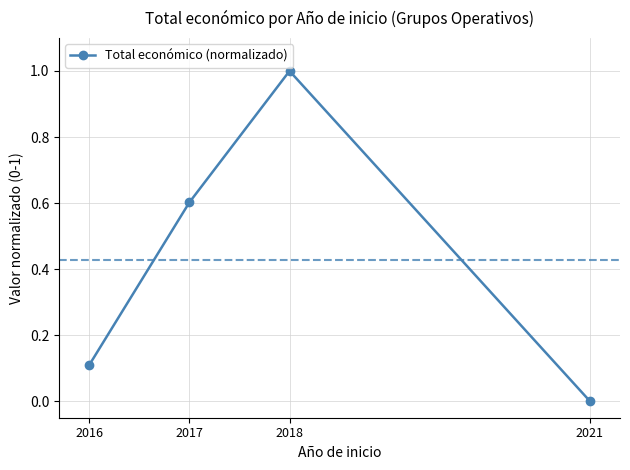

Rank the categories by value from highest to lowest.

2018, 2017, 2016, 2021